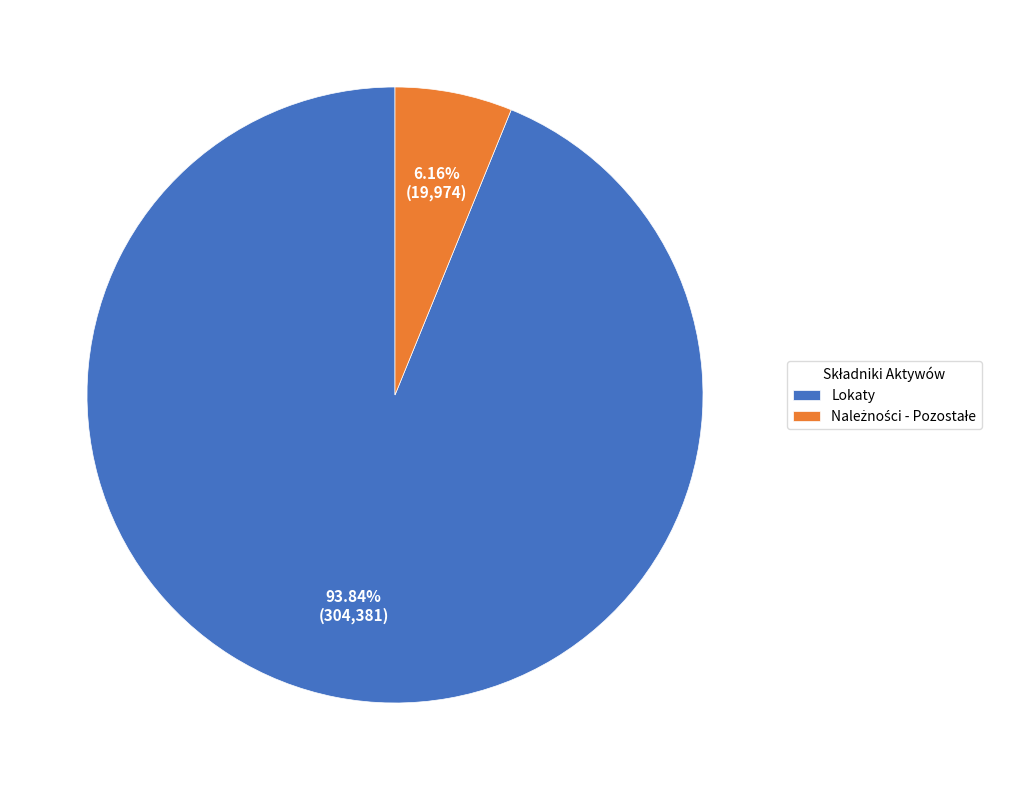

Does Lokaty represent more than half of the total?

Yes